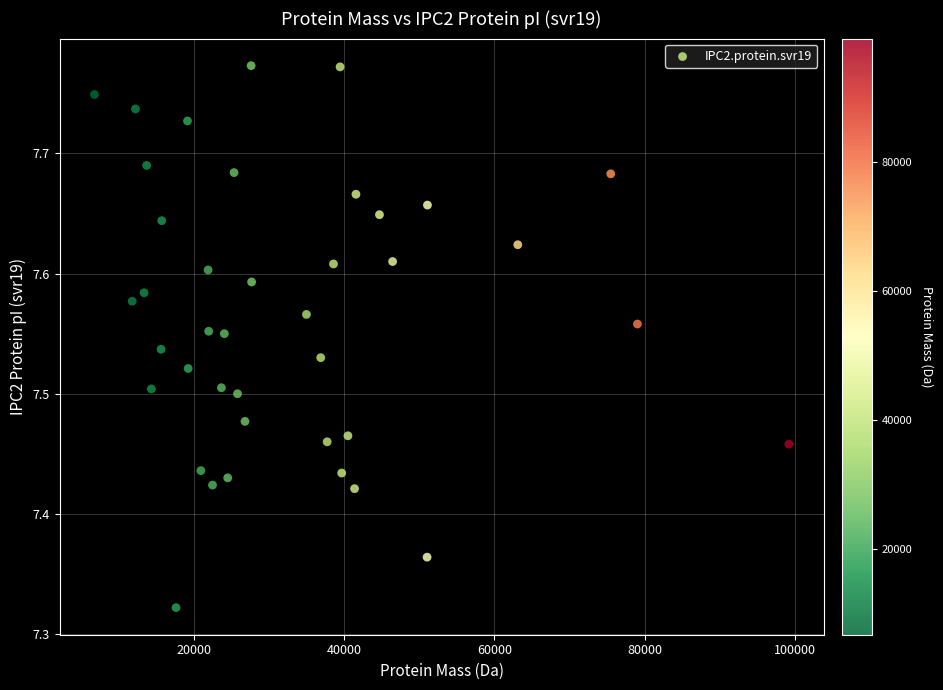

What is the range of X values (max minus min)?

92479.4